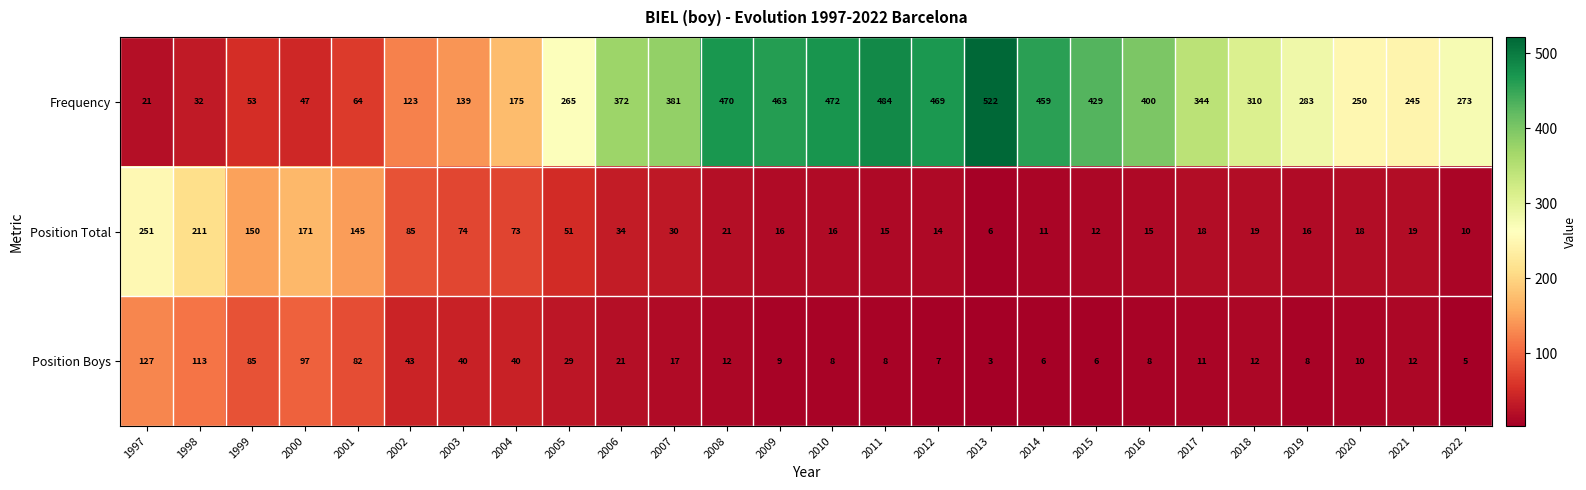

What is the difference between the maximum and second lowest values in the Position Total series?

241